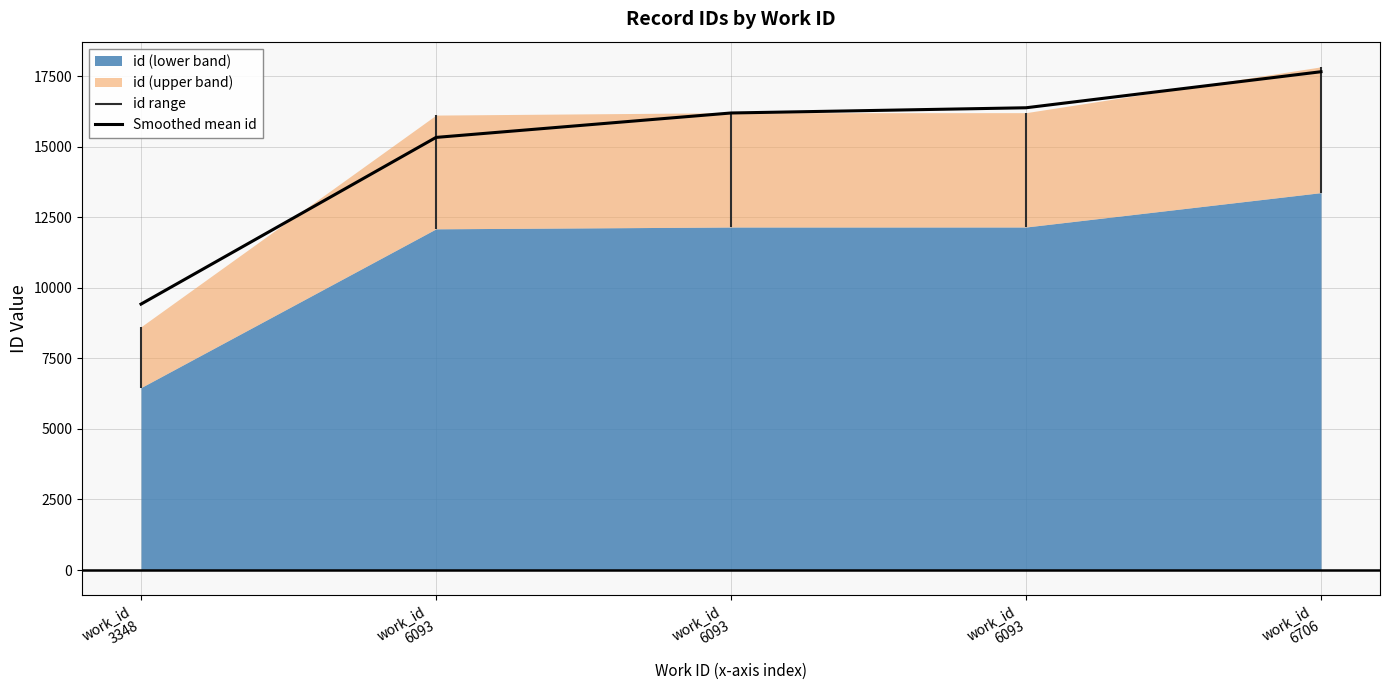

What is the value of the 4th point from the left?

15328.8